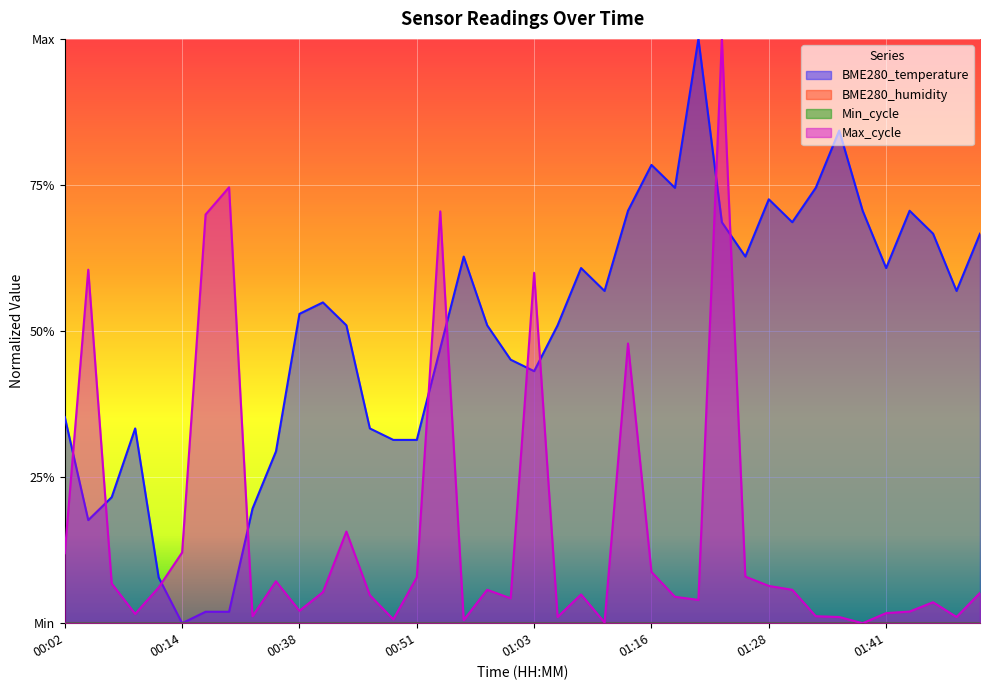

Does the chart display data point markers on the line(s)?

No